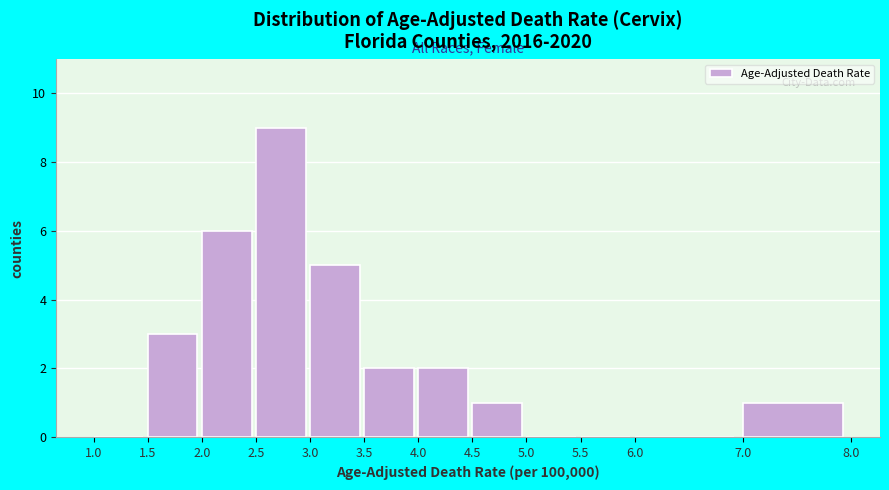

What is the height of the bar covering 2.5 to 3.0 on the x-axis? The values are not printed on the chart, so give them approximately, as read against the axis.

9